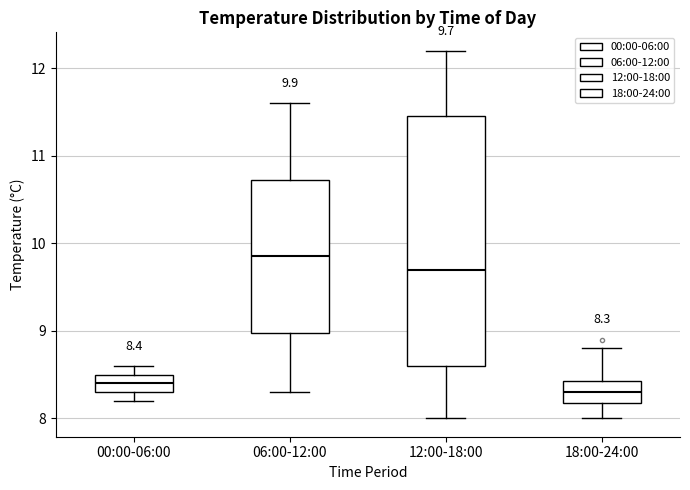

Which box is the tallest, from its lower edge to its upper edge?

12:00-18:00